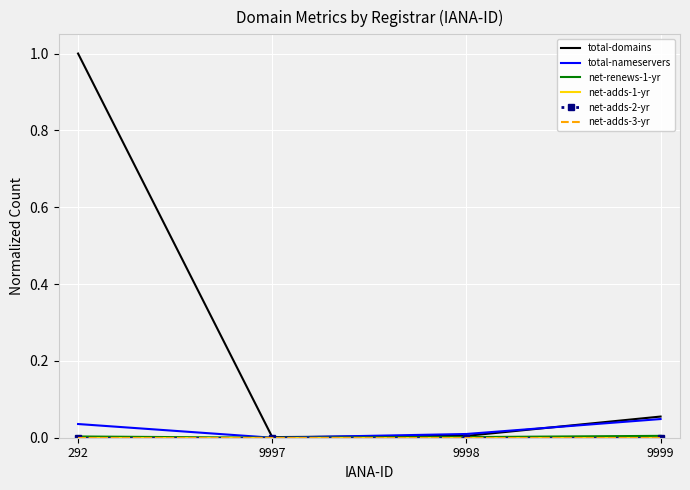

Which category has the highest value across all series?

292